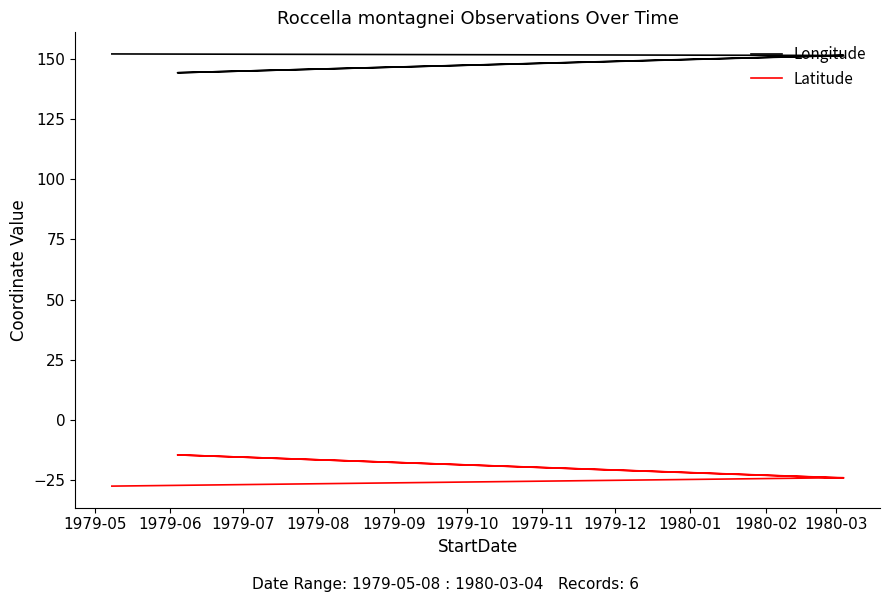

In Latitude, how many points are higher than both neighbors (excluding endpoints)?

2